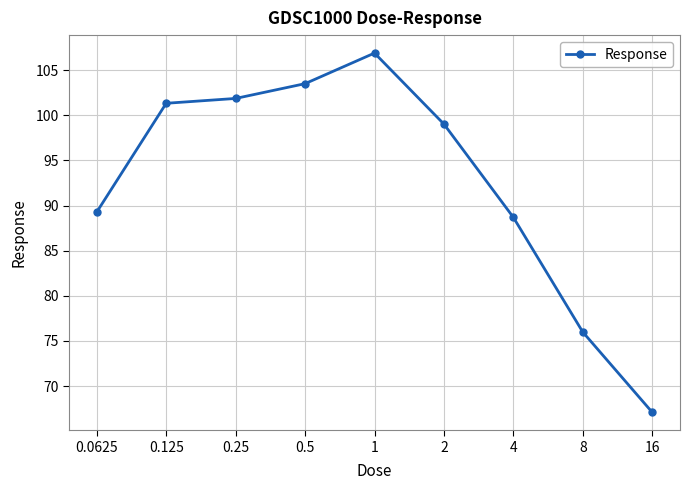

What is the difference between the second highest and second lowest values?

27.5